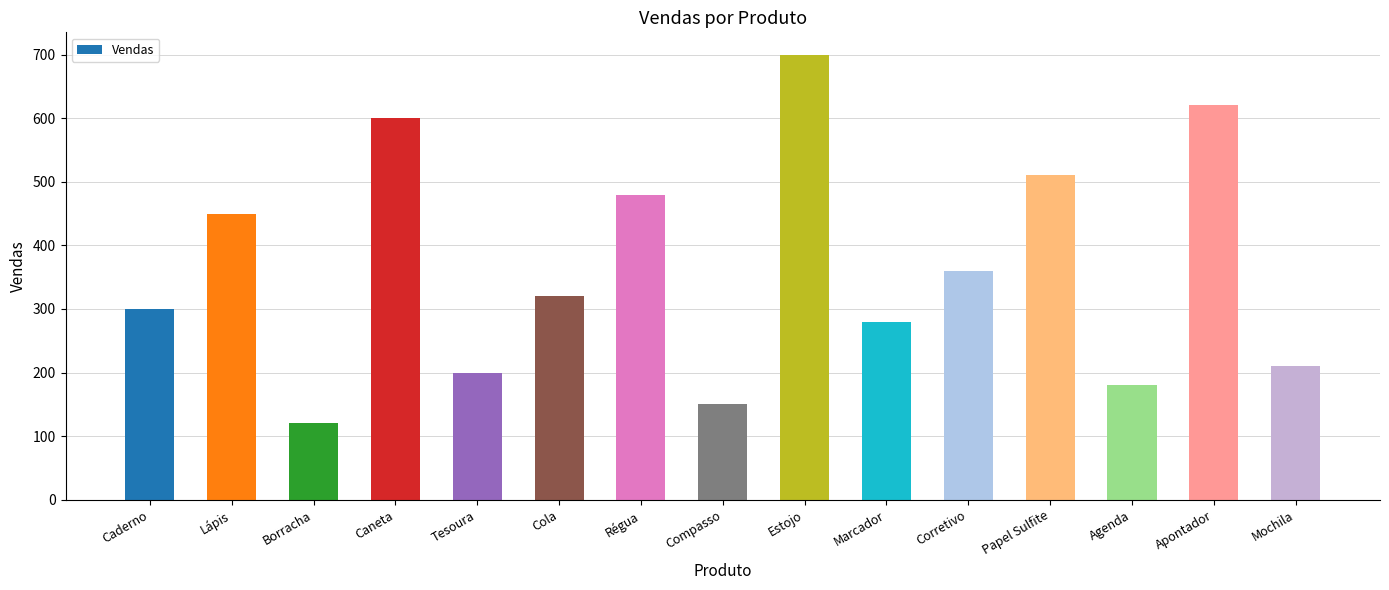

What is the label of the 4th bar from the right?

Papel Sulfite